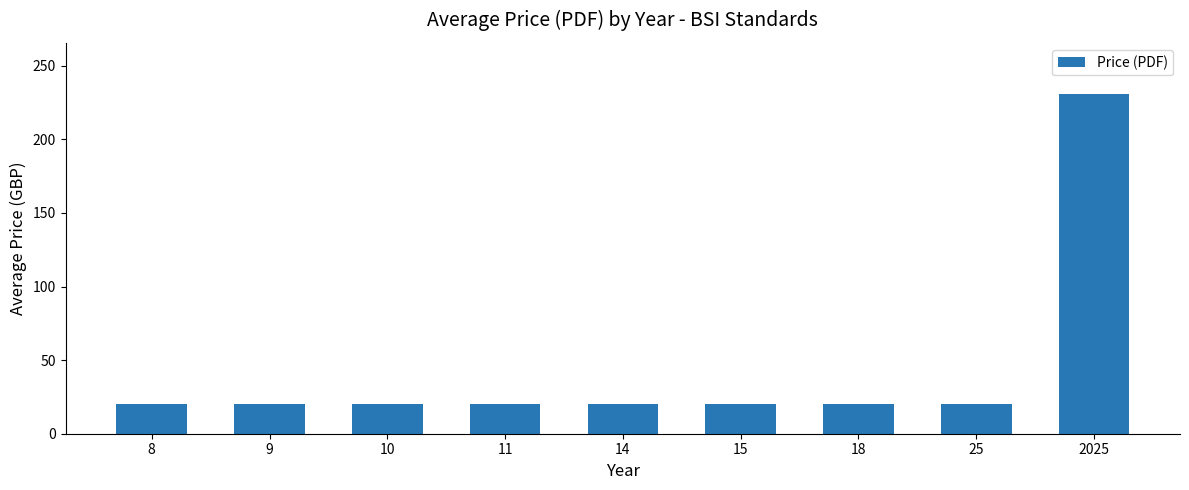

What is the minimum value shown in the chart?

20.0